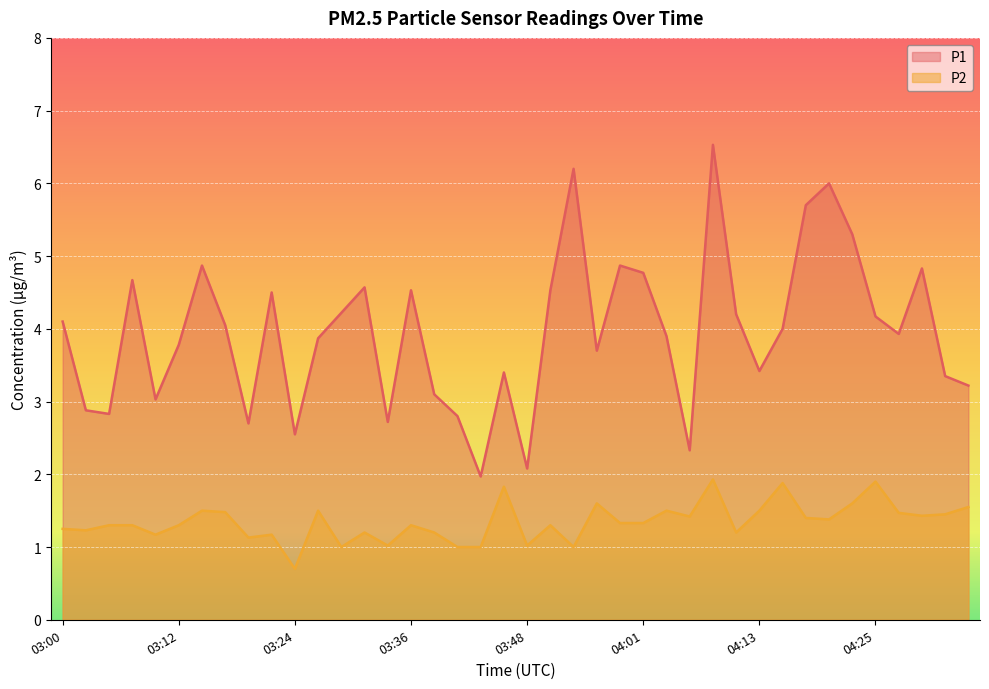

Which has a higher value, 03:44 or 03:39?

03:39